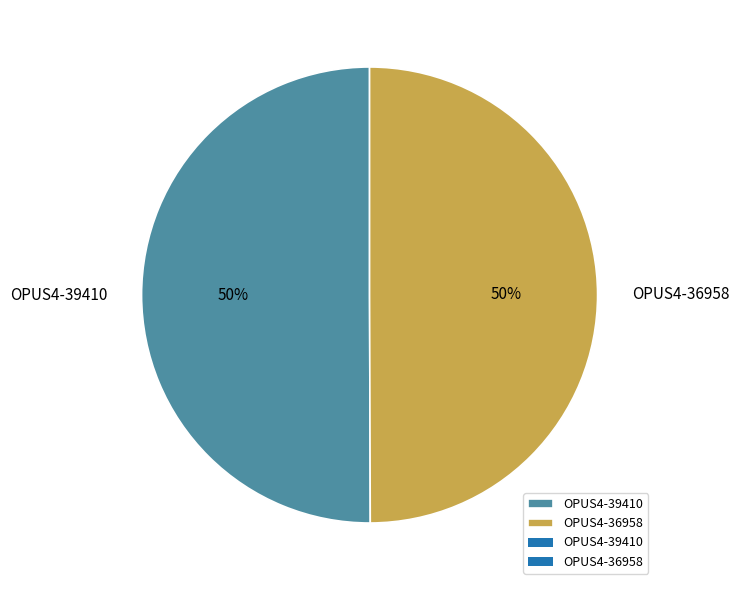

The OPUS4-39410 slice represents 59% of the pie. True or false?

False